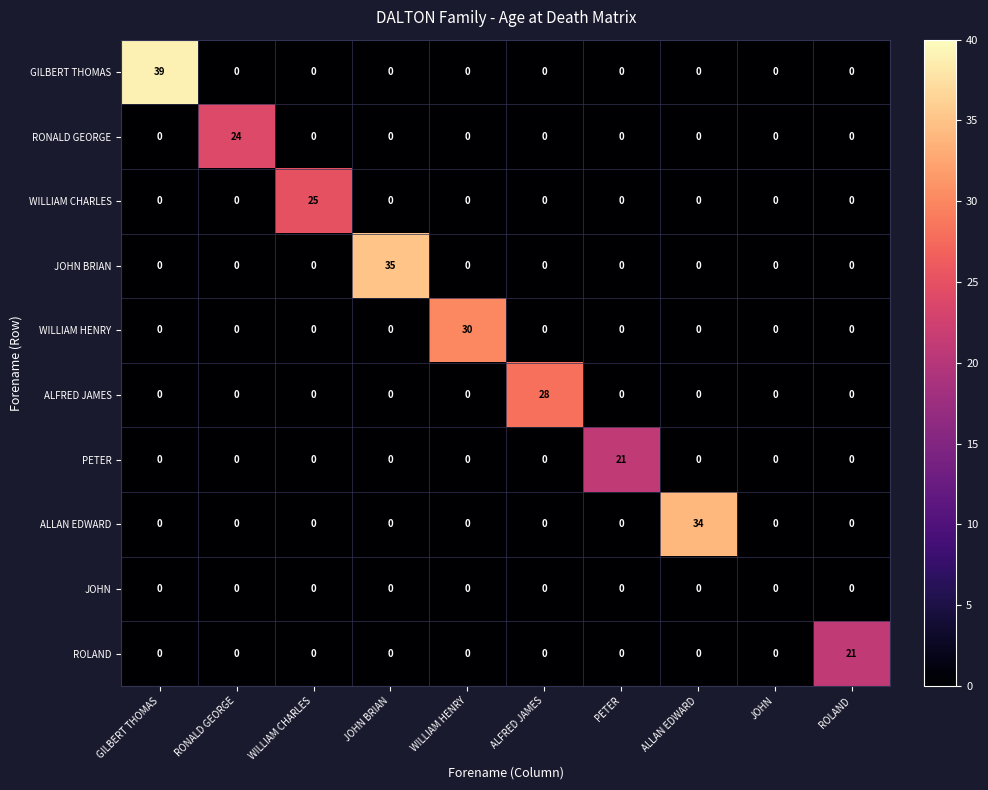

At how many categories does at least one series exceed 10?

9